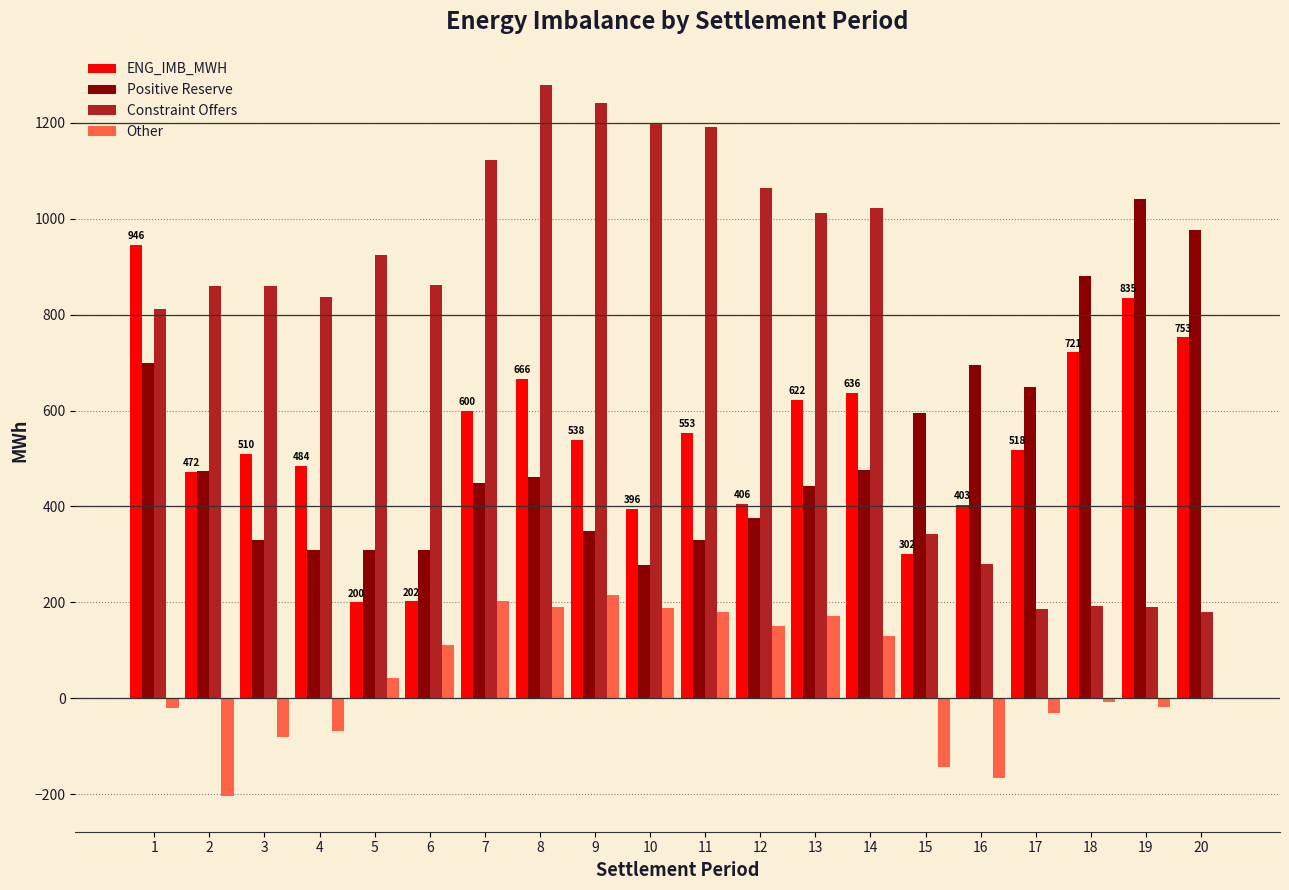

Which series changed the most between 15 and 18?

ENG_IMB_MWH